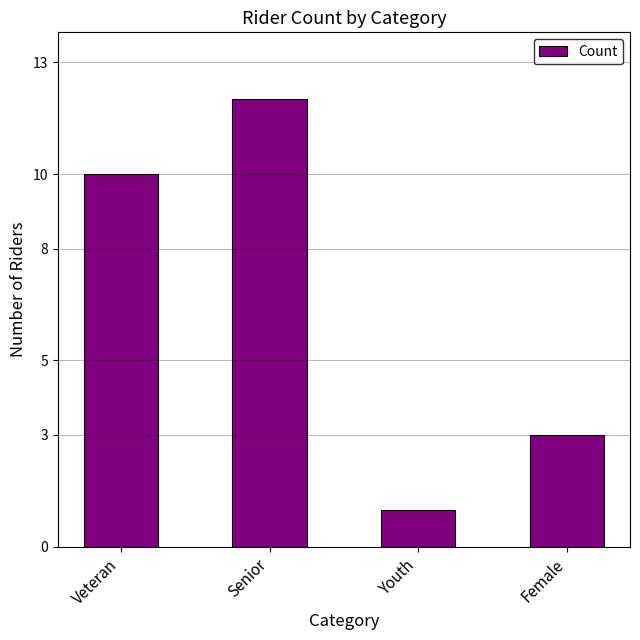

Is it true that the value at Female is 3?

True